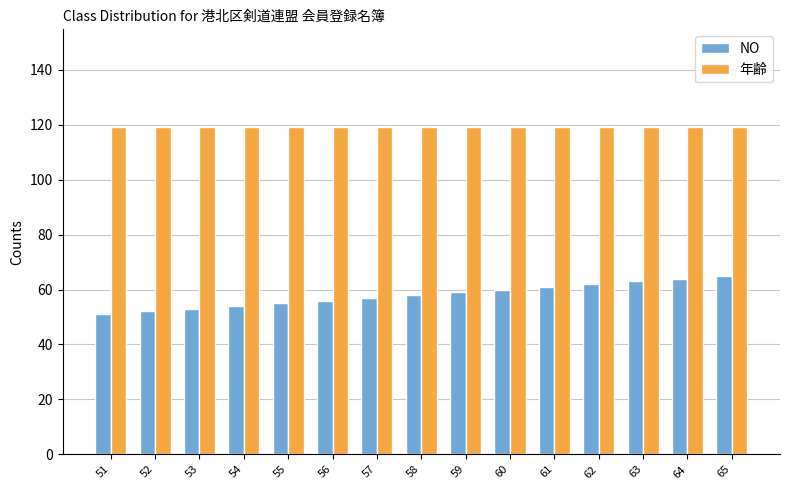

Which series has the largest total across all categories?

年齢